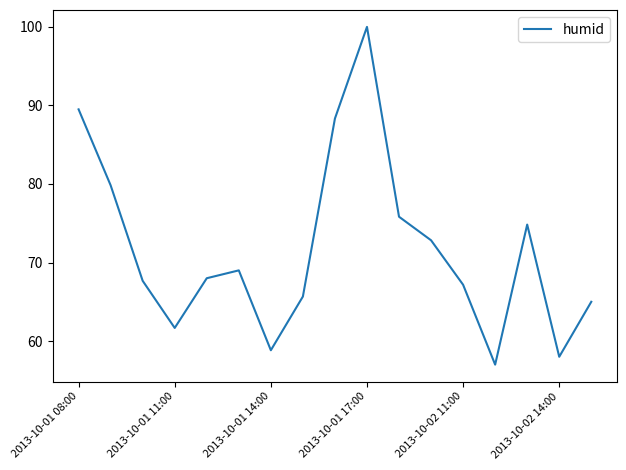

How many distinct data groups are displayed?

1